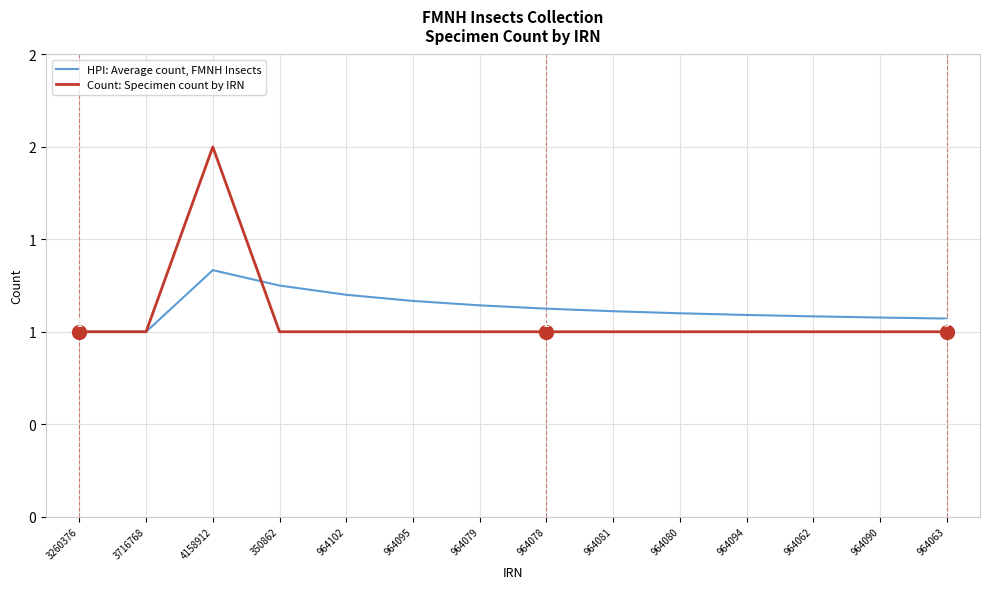

What is the label of the 11th point from the right?

350862